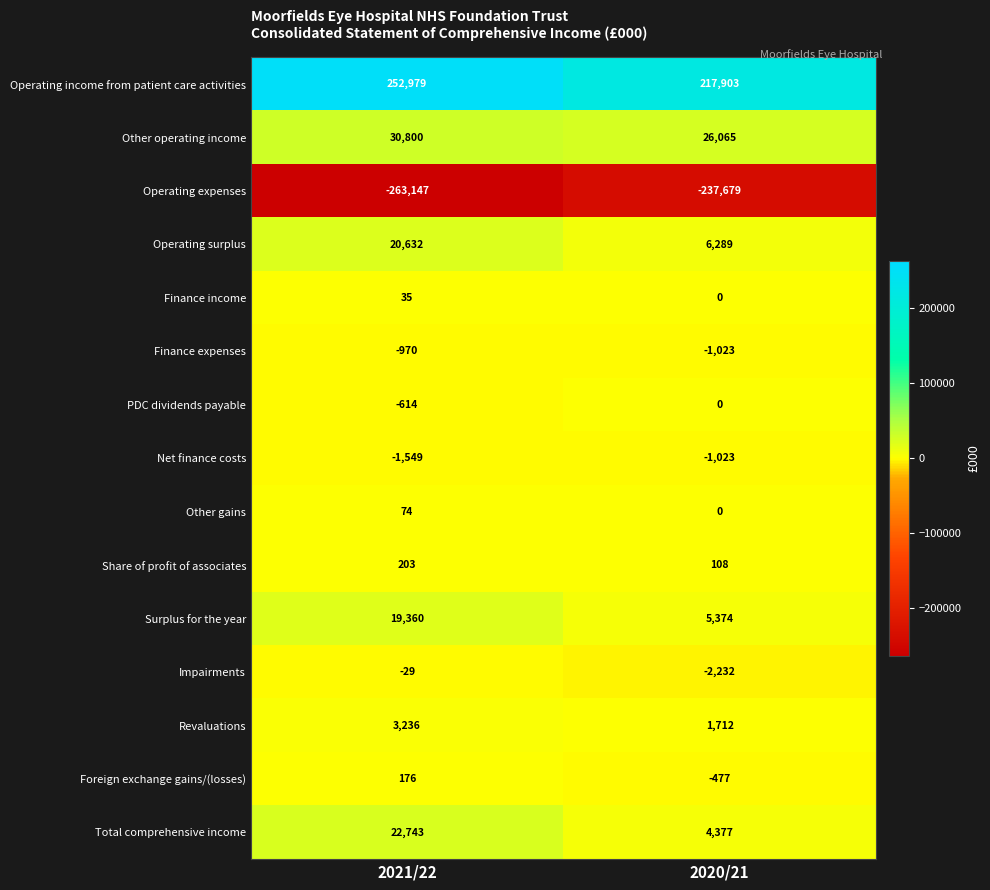

List the labels in order of PDC dividends payable value, smallest first.

2021/22, 2020/21